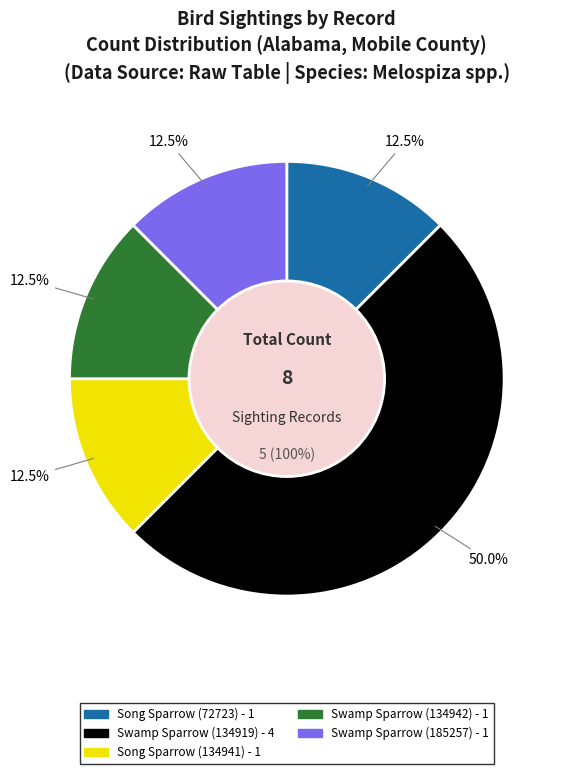

What is the largest slice in the pie chart?

Swamp Sparrow (134919)